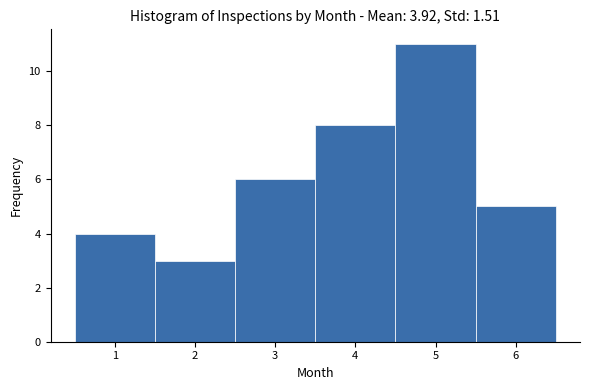

How tall is the bar that spans 2.5 to 3.5 on the x-axis? The values are not printed on the chart, so give them approximately, as read against the axis.

6